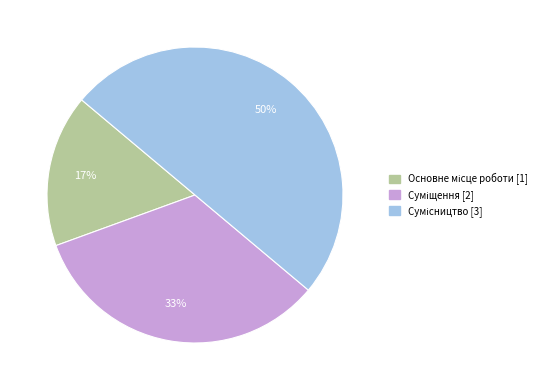

To the nearest percent, what is the average slice percentage?

33%